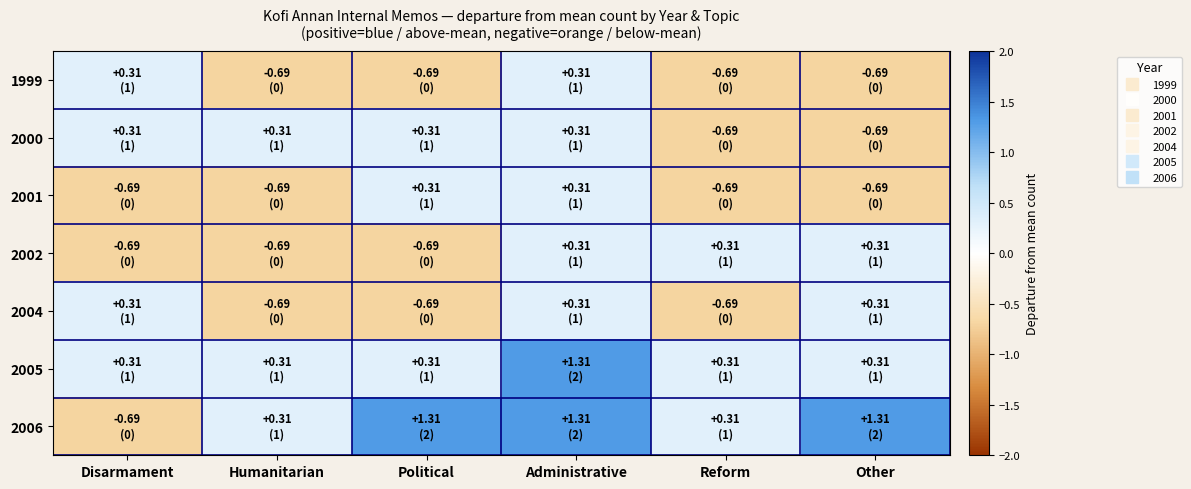

Reading left to right, list all the values displayed in this chart.

1999: Disarmament=0.3	Humanitarian=-0.7	Political=-0.7	Administrative=0.3	Reform=-0.7	Other=-0.7
2000: Disarmament=0.3	Humanitarian=0.3	Political=0.3	Administrative=0.3	Reform=-0.7	Other=-0.7
2001: Disarmament=-0.7	Humanitarian=-0.7	Political=0.3	Administrative=0.3	Reform=-0.7	Other=-0.7
2002: Disarmament=-0.7	Humanitarian=-0.7	Political=-0.7	Administrative=0.3	Reform=0.3	Other=0.3
2004: Disarmament=0.3	Humanitarian=-0.7	Political=-0.7	Administrative=0.3	Reform=-0.7	Other=0.3
2005: Disarmament=0.3	Humanitarian=0.3	Political=0.3	Administrative=1.3	Reform=0.3	Other=0.3
2006: Disarmament=-0.7	Humanitarian=0.3	Political=1.3	Administrative=1.3	Reform=0.3	Other=1.3